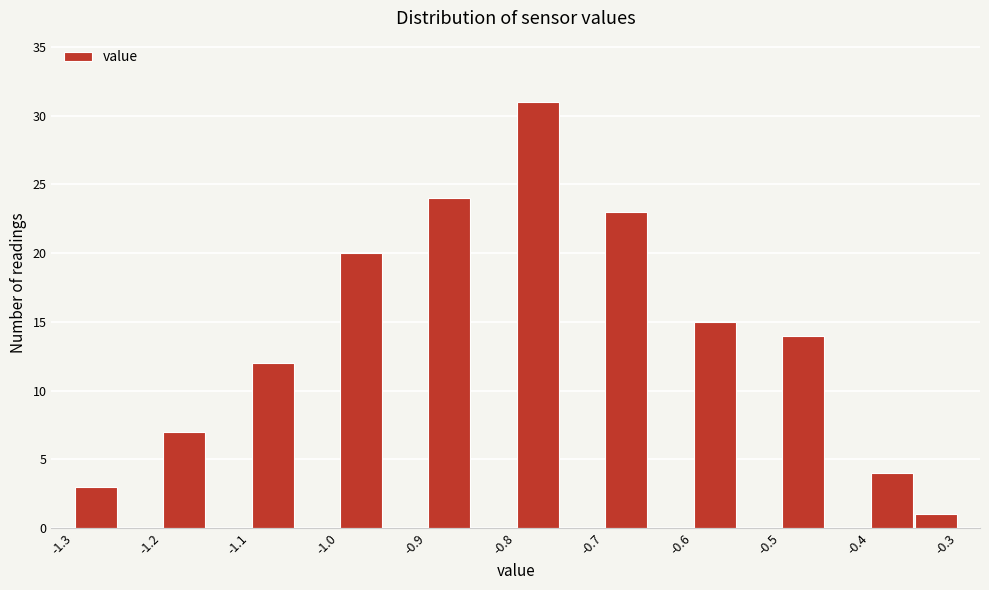

Reading left to right, transcribe this chart: for each bar, give the range it covers on the x-axis and its height. The values are not printed on the chart, so give them approximately, as read against the axis.

-1.30 to -1.25: 3
-1.25 to -1.20: 0
-1.20 to -1.15: 7
-1.15 to -1.10: 0
-1.10 to -1.05: 12
-1.05 to -1.00: 0
-1.00 to -0.95: 20
-0.95 to -0.90: 0
-0.90 to -0.85: 24
-0.85 to -0.80: 0
-0.80 to -0.75: 31
-0.75 to -0.70: 0
-0.70 to -0.65: 23
-0.65 to -0.60: 0
-0.60 to -0.55: 15
-0.55 to -0.50: 0
-0.50 to -0.45: 14
-0.45 to -0.40: 0
-0.40 to -0.35: 4
-0.35 to -0.30: 1